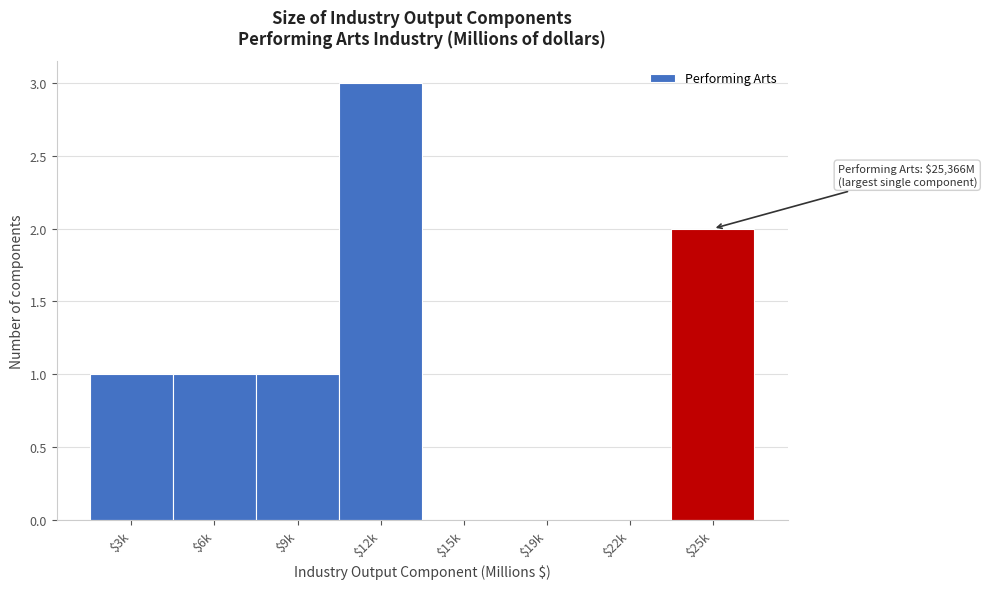

What is the sum of all values?

8